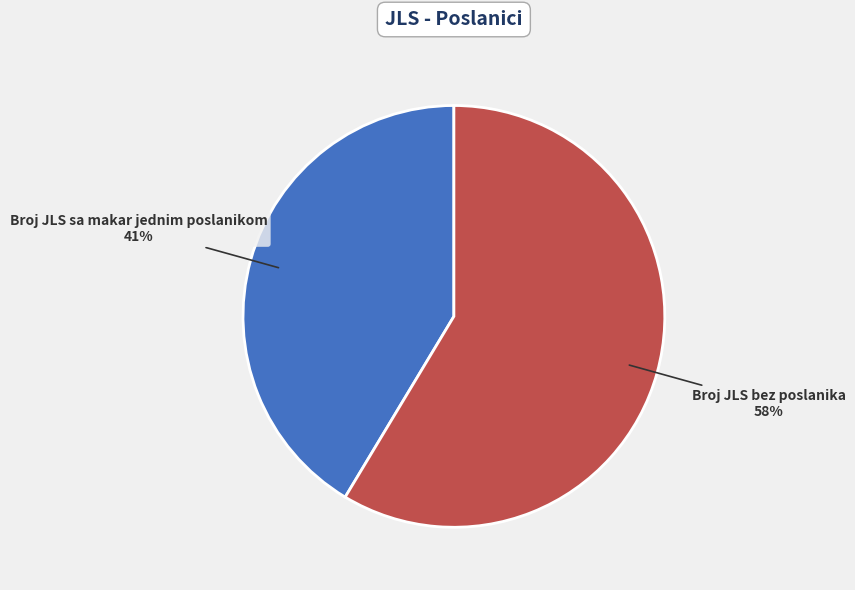

Which has a higher value, Broj JLS sa makar jednim poslanikom or Broj JLS bez poslanika?

Broj JLS bez poslanika